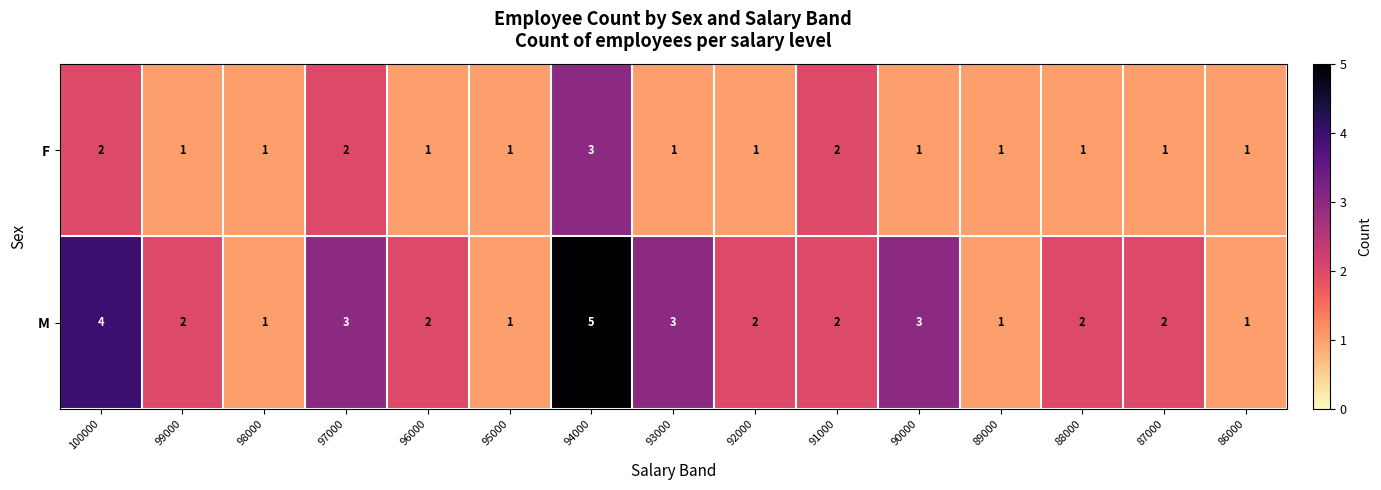

True or false: F has a value of 1 at 87000.

True